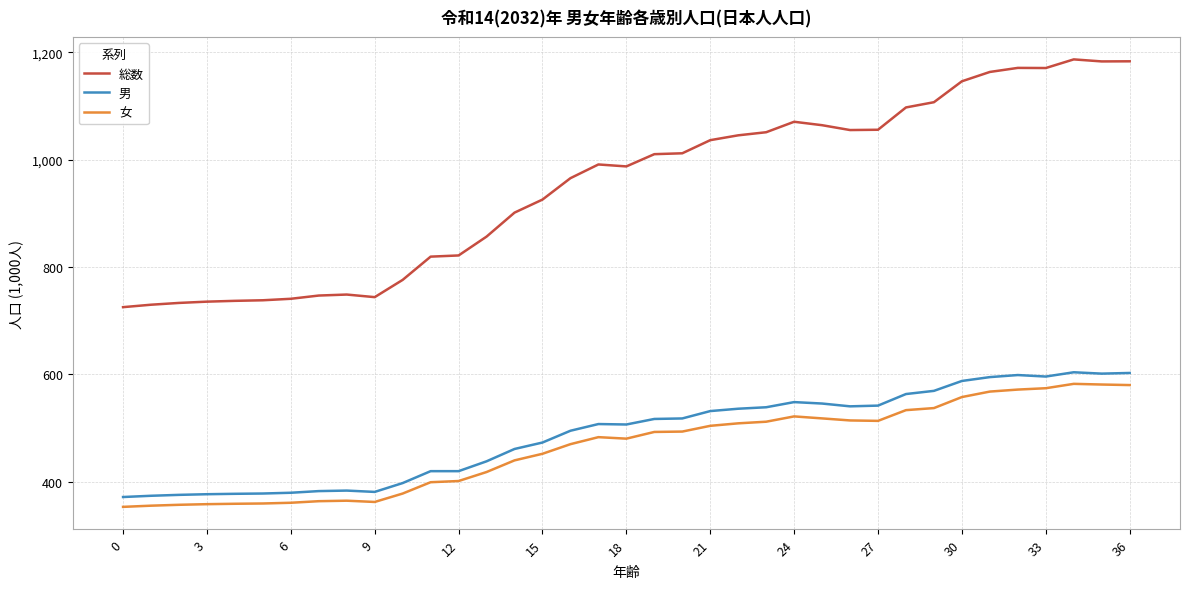

True or false: 総数 has more than 2 interior local peaks.

True